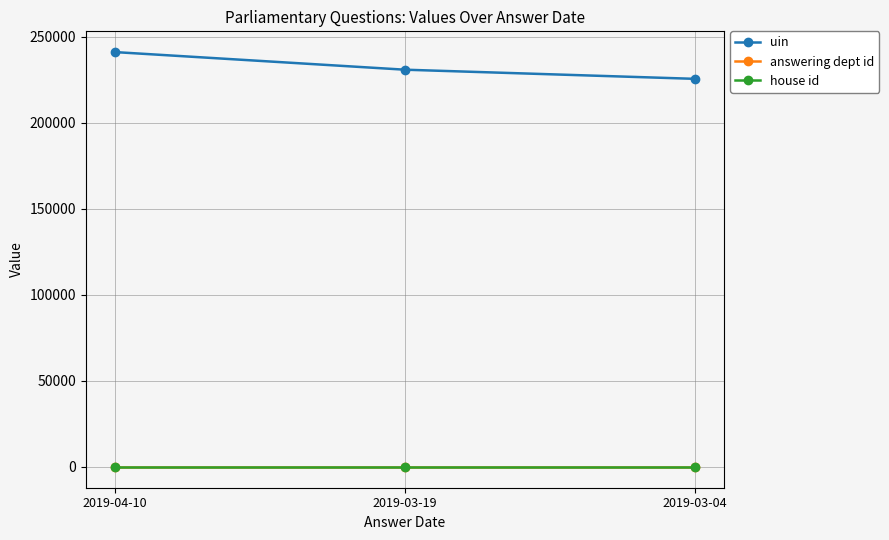

What is the sum of all uin values?

697305